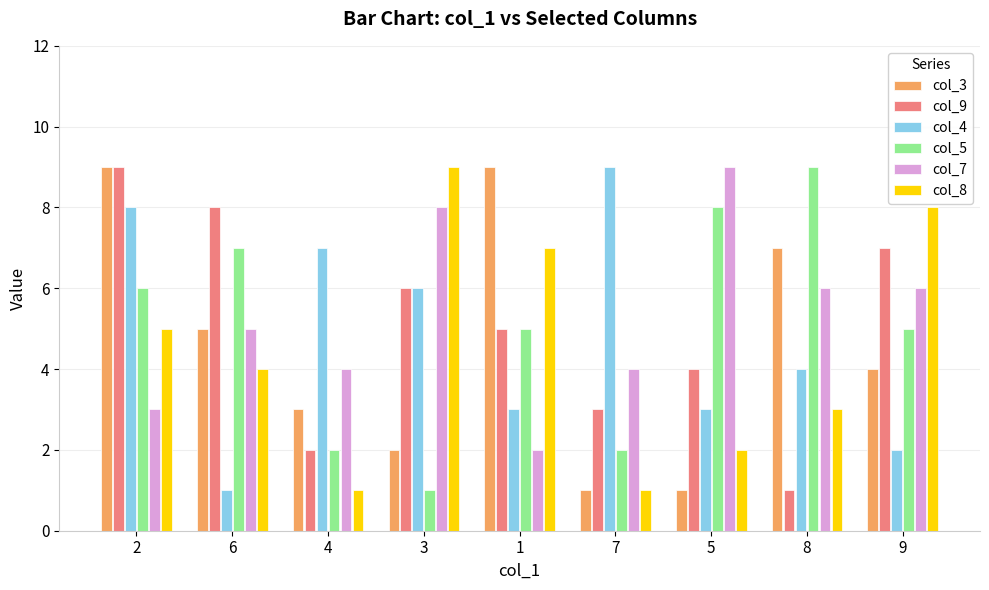

How many bars are there in each group?

6